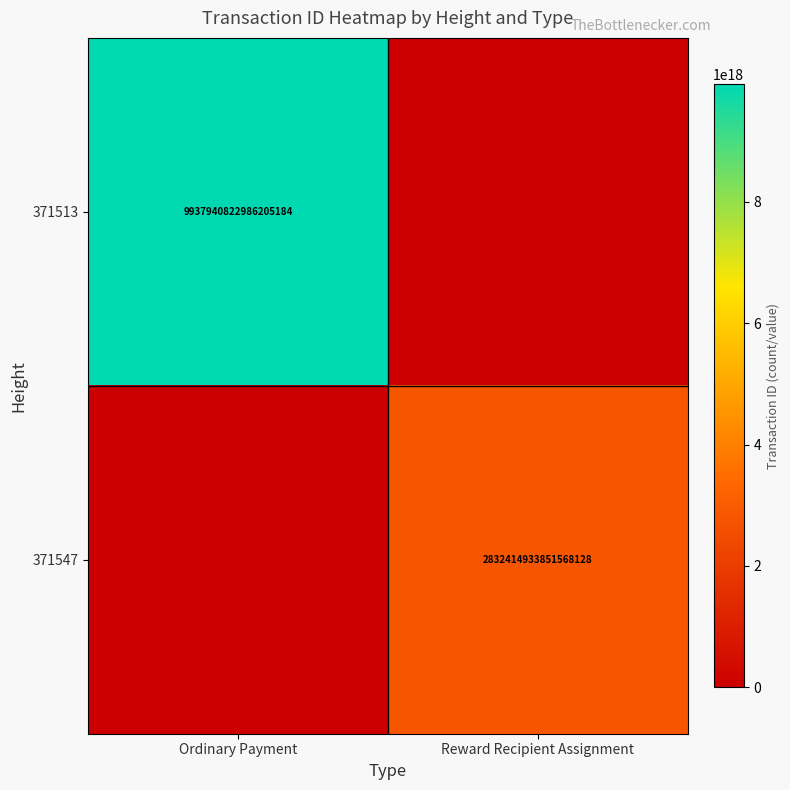

Is the value of 371513 at Ordinary Payment greater than the value of 371547 at Reward Recipient Assignment?

Yes